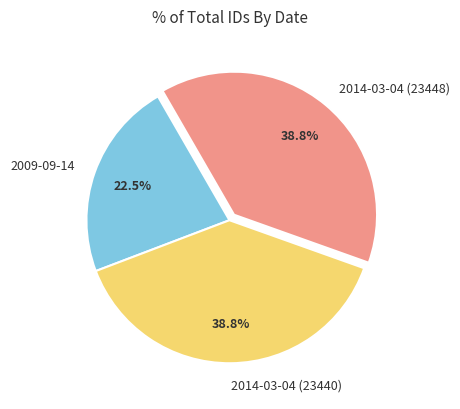

Count the number of slices in the pie.

3